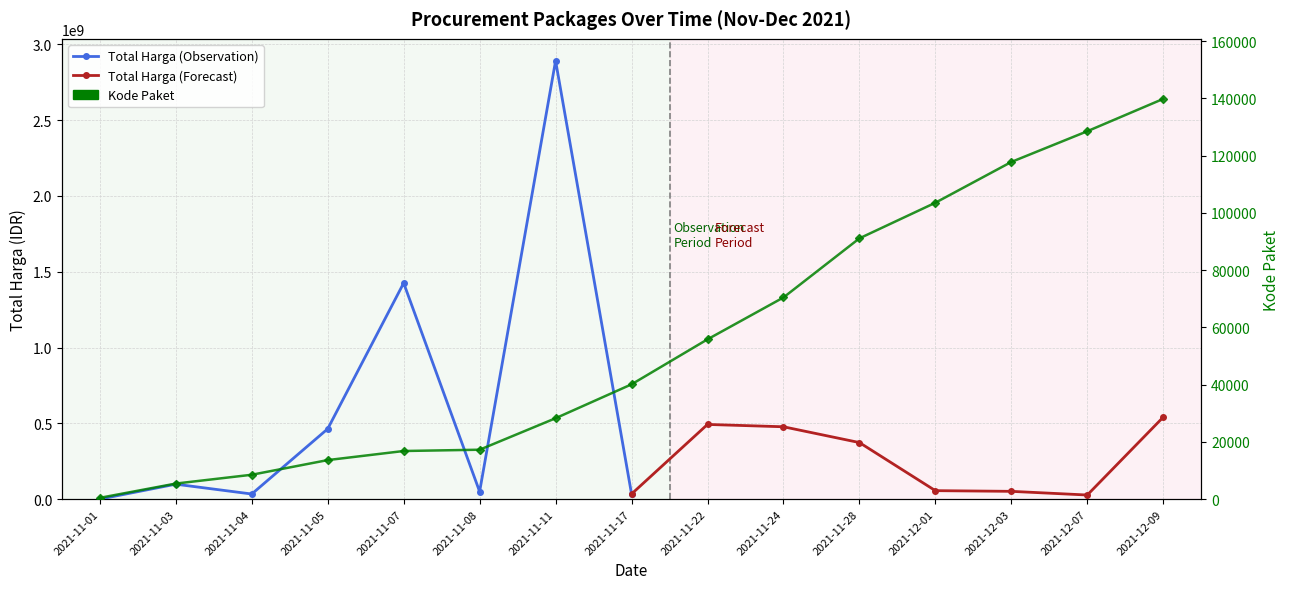

Approximately how many times larger is the value at 2021-11-04 compared to 2021-11-22?

0.2